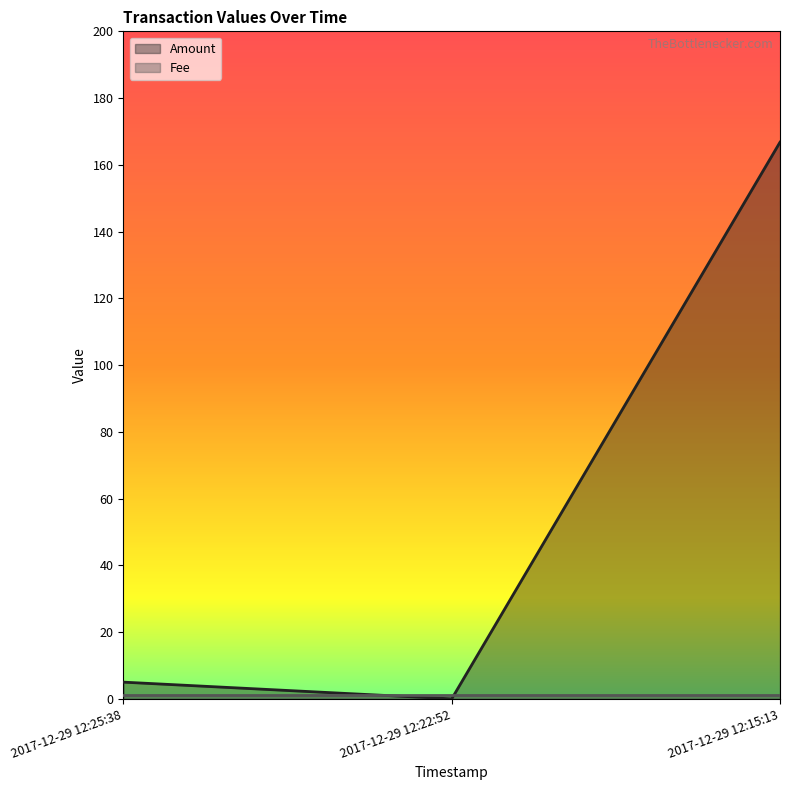

Rank the categories by value from lowest to highest.

2017-12-29 12:22:52, 2017-12-29 12:25:38, 2017-12-29 12:15:13